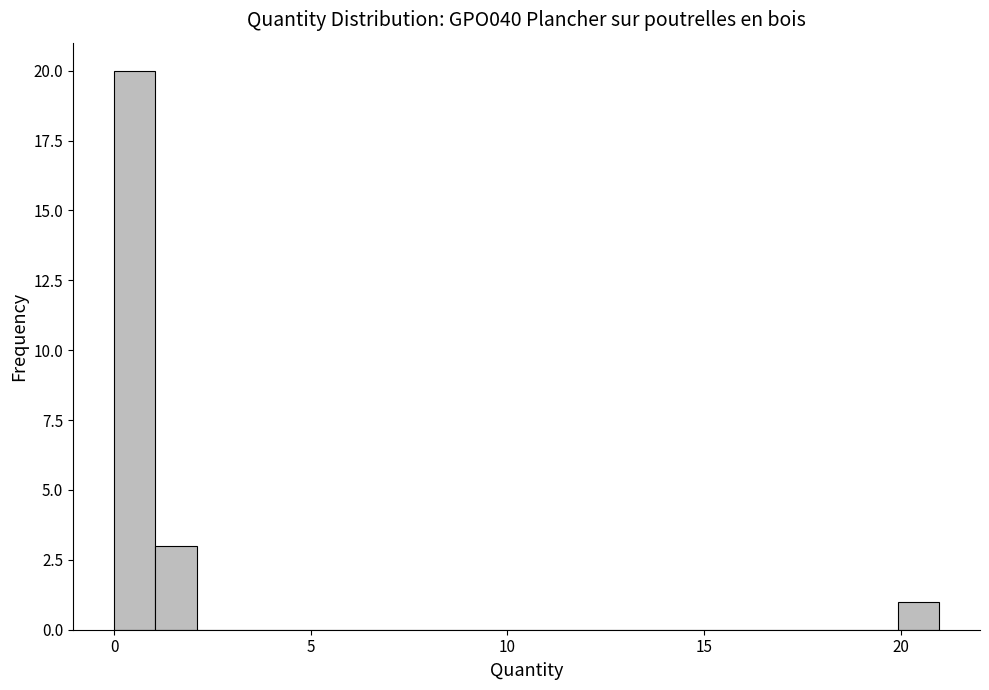

Around what value on the x-axis is the tallest bar? Give the approximate position of its centre, as read against the axis.

0.5